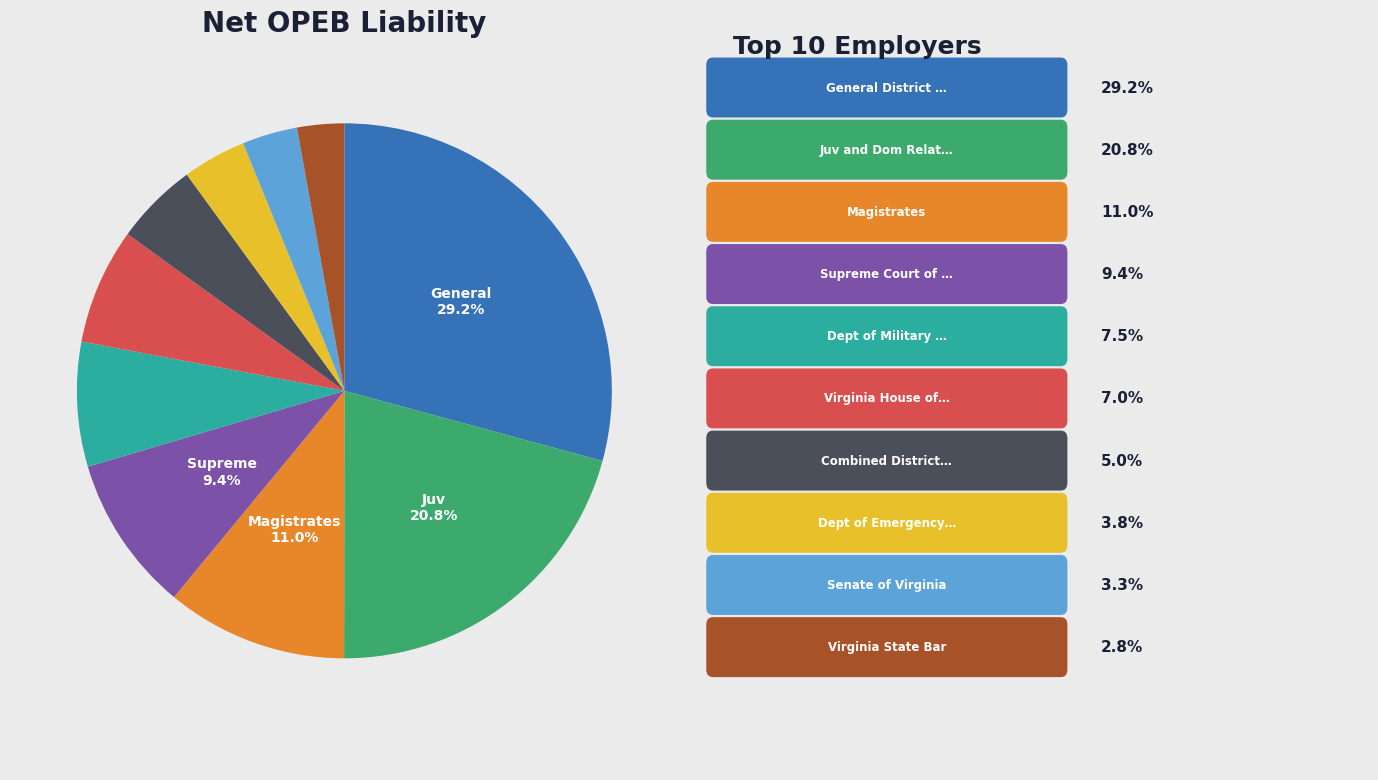

Is there a majority slice in this chart?

No